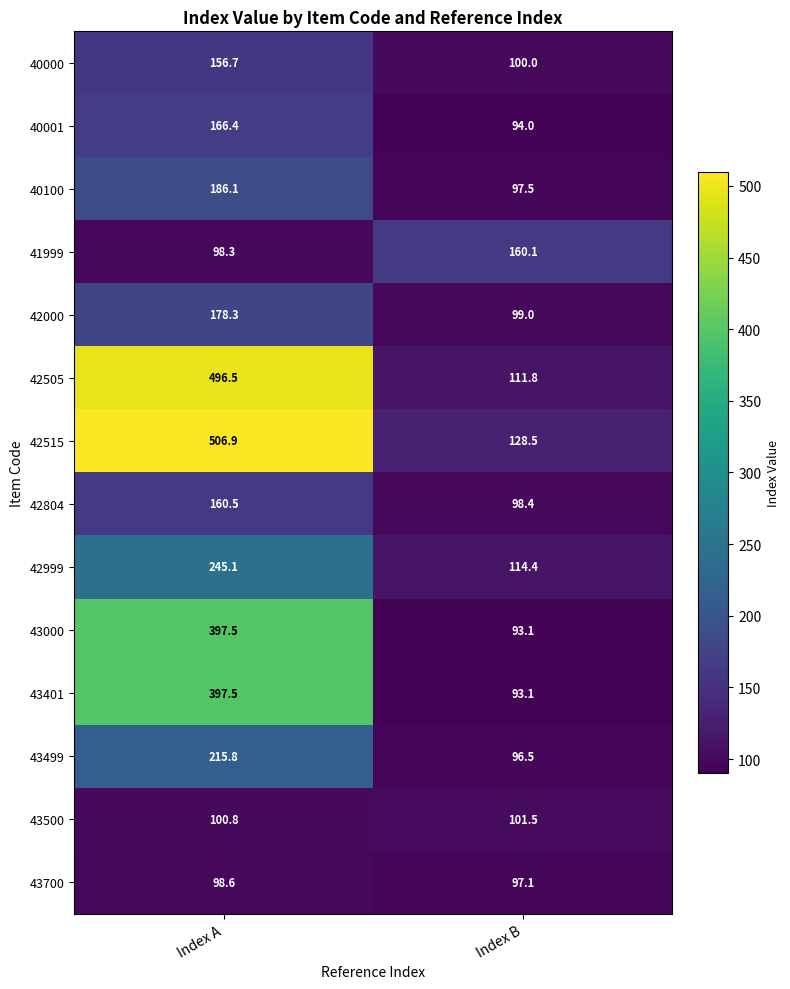

How many categories are shown in the chart?

2